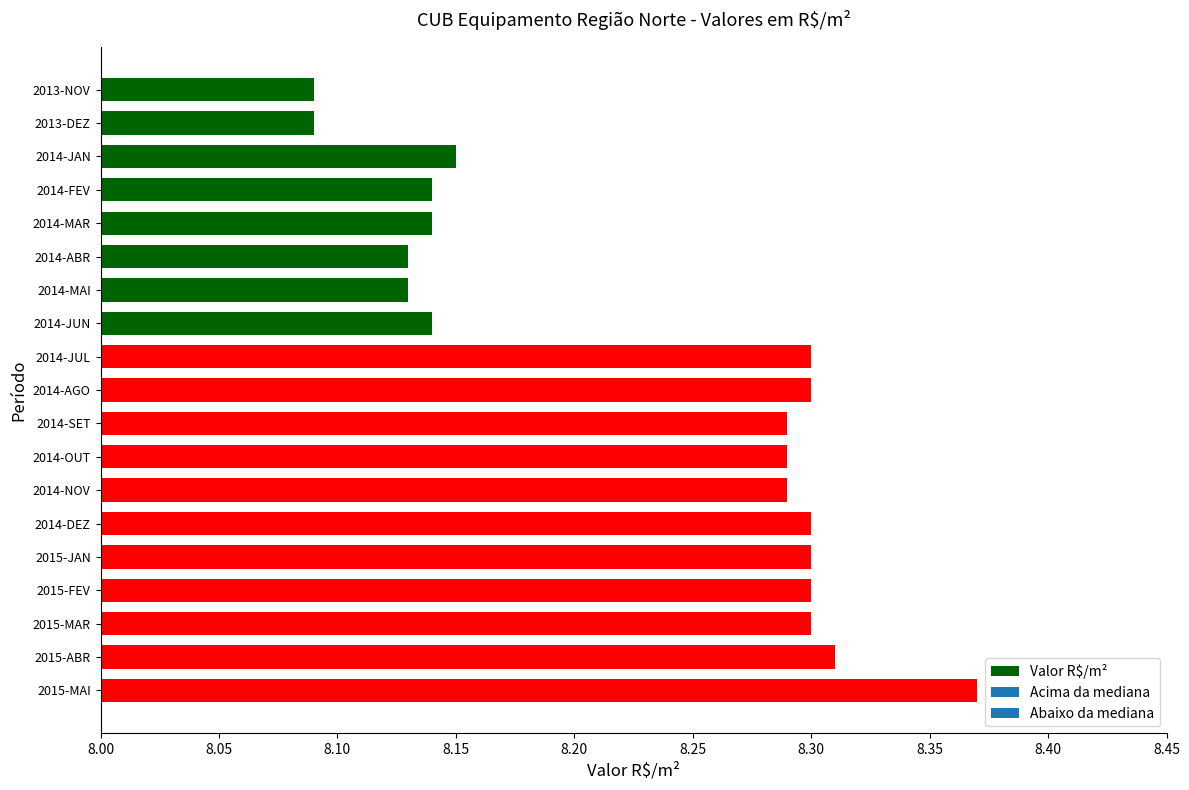

What is the label of the 2nd bar from the bottom?

2015-ABR